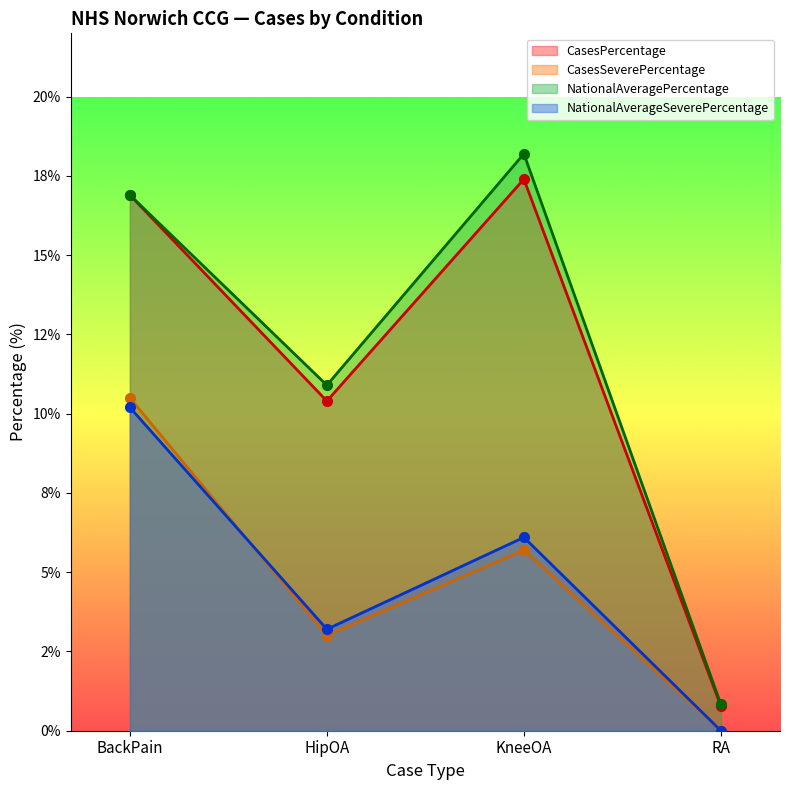

What is the difference between the highest and lowest values at HipOA?

7.9